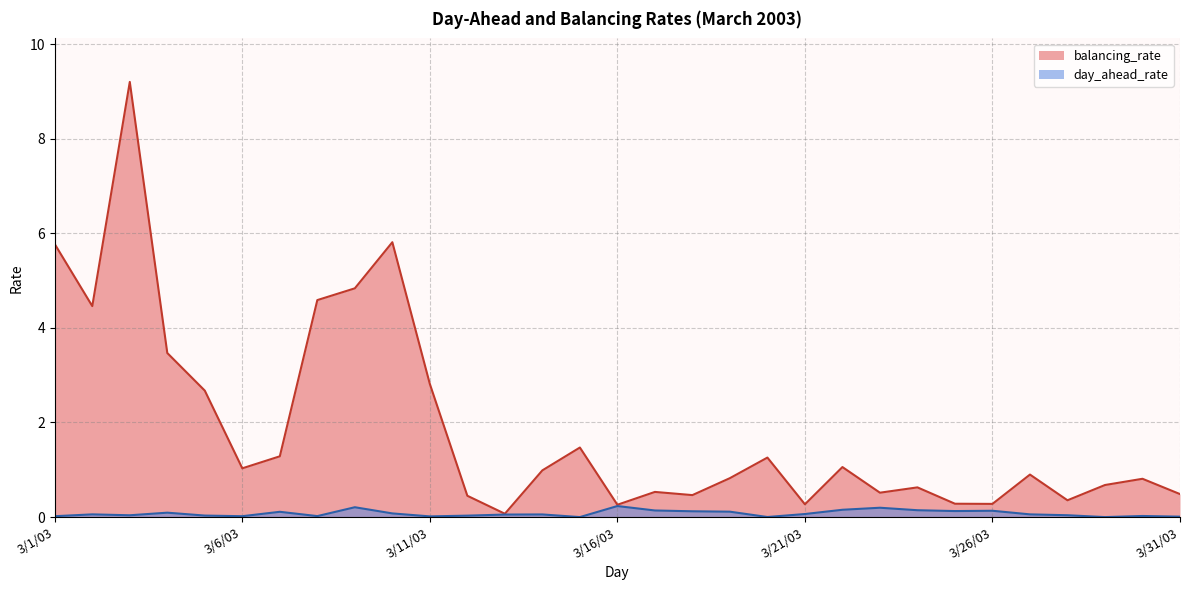

List the series in order of their peak value, lowest first.

day_ahead_rate, balancing_rate